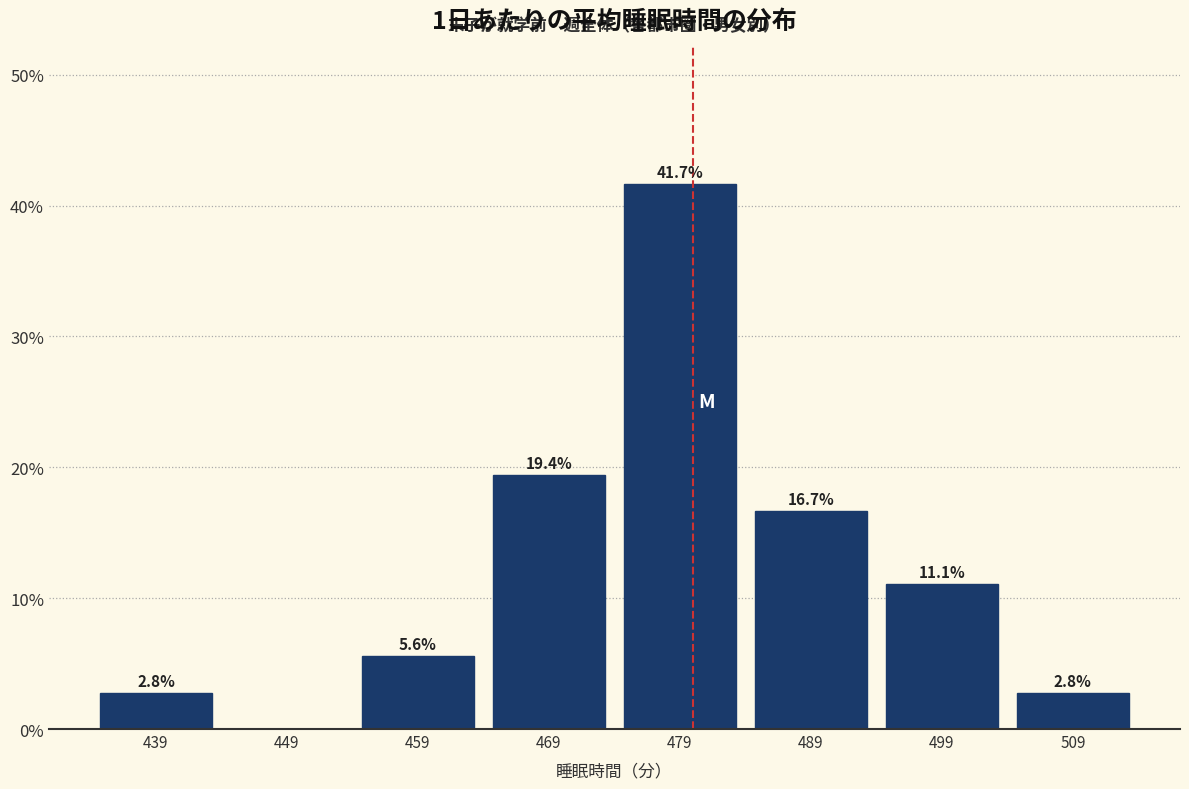

Over which range of the x-axis is the bar tallest?

474 to 484